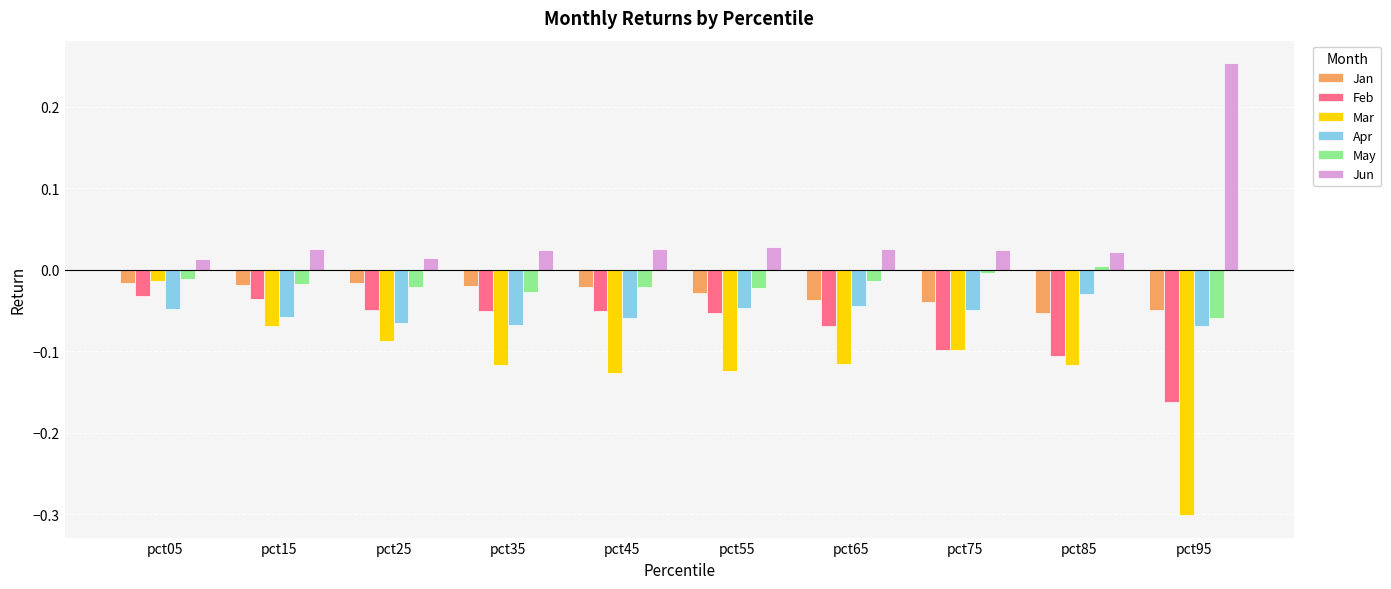

What is the difference between the second highest and minimum values in the May series?

0.1